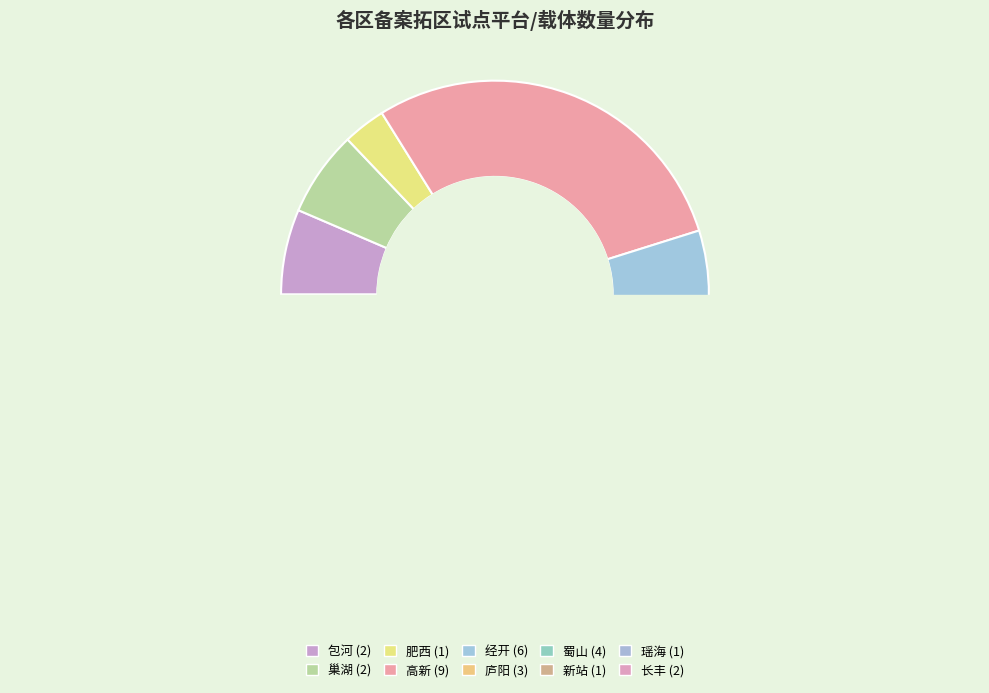

Between 肥西 and 庐阳, which is larger?

庐阳